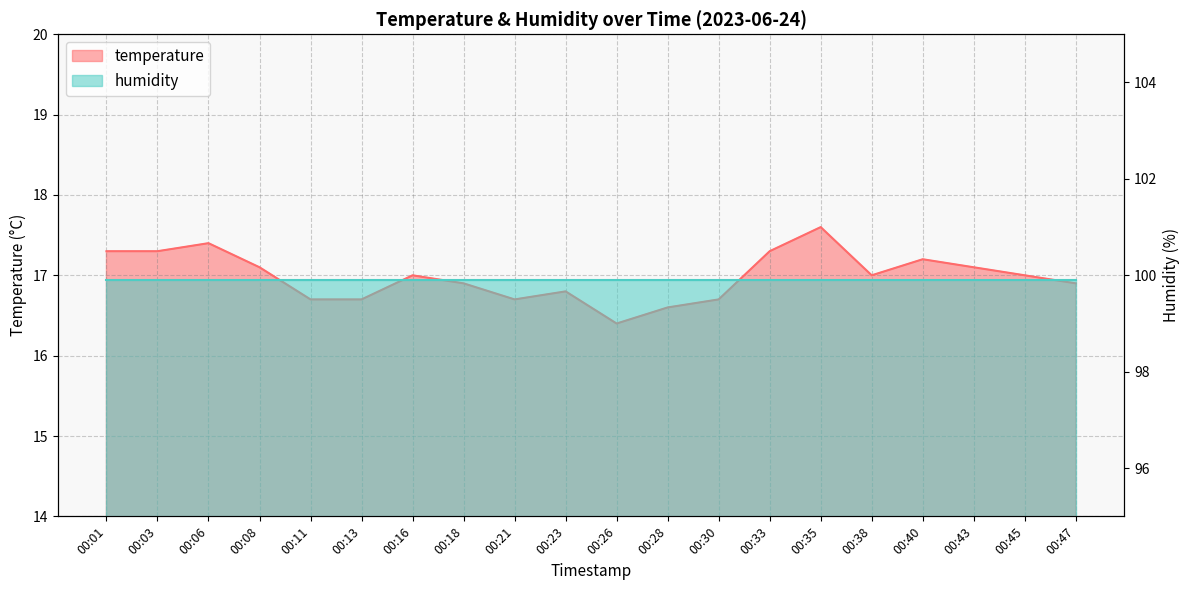

What is the ratio of the value at 00:06 to the value at 00:21?

1.0